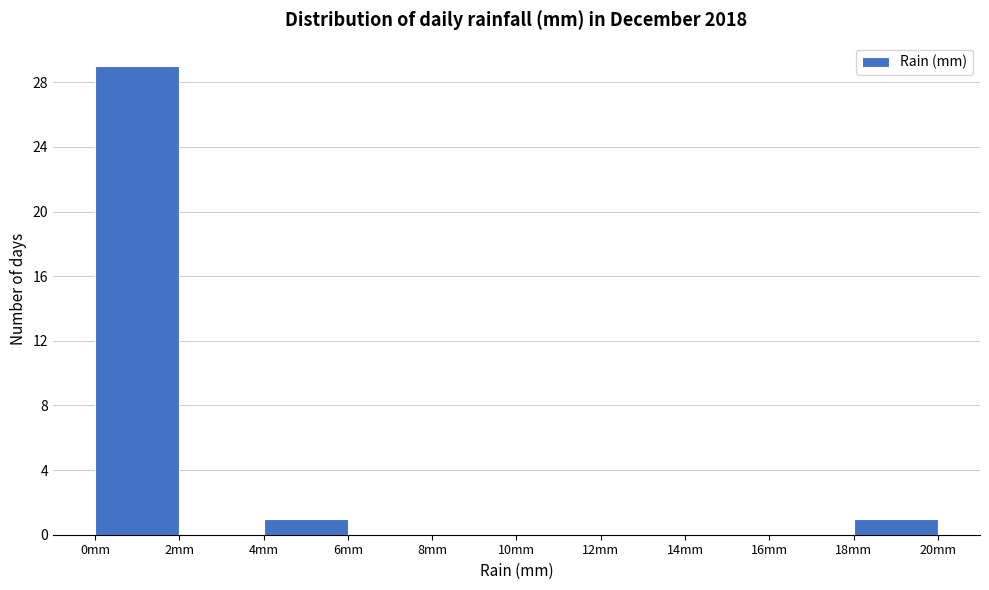

Reading left to right, transcribe this chart: for each bar, give the range it covers on the x-axis and its height. The values are not printed on the chart, so give them approximately, as read against the axis.

0 to 2: 29
2 to 4: 0
4 to 6: 1
6 to 8: 0
8 to 10: 0
10 to 12: 0
12 to 14: 0
14 to 16: 0
16 to 18: 0
18 to 20: 1